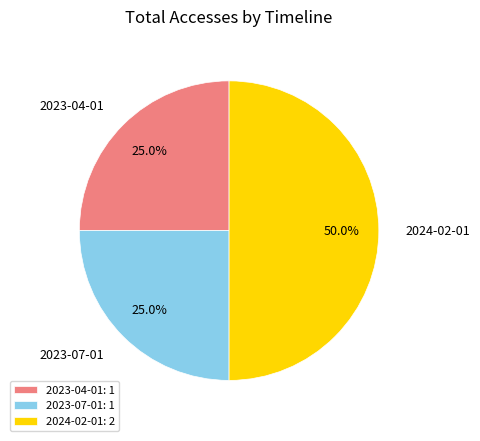

To the nearest percent, what is the combined percentage of 2023-04-01 and 2023-07-01?

50%